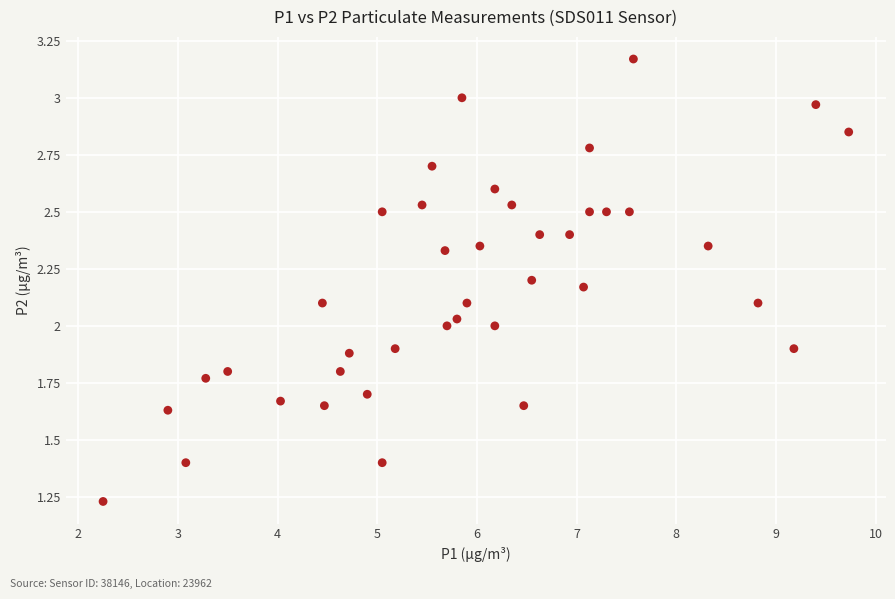

What is the range of Y values (max minus min)?

1.9